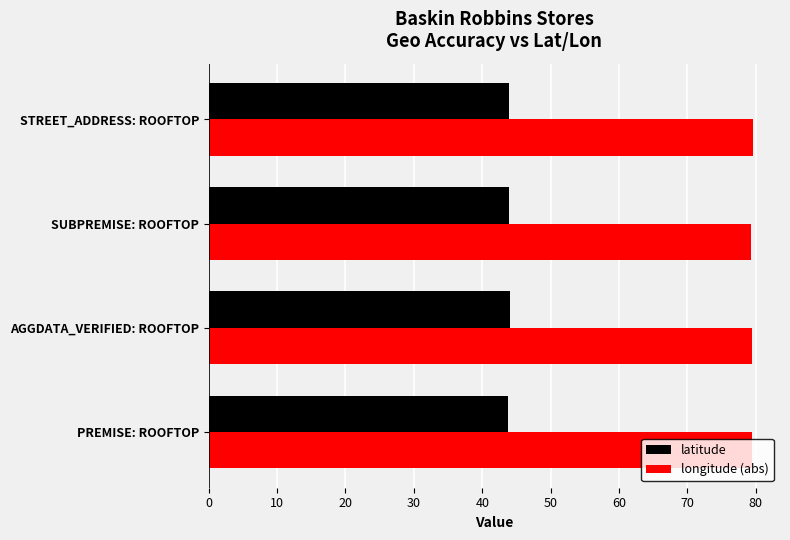

What is the minimum value for longitude (abs)?

79.4